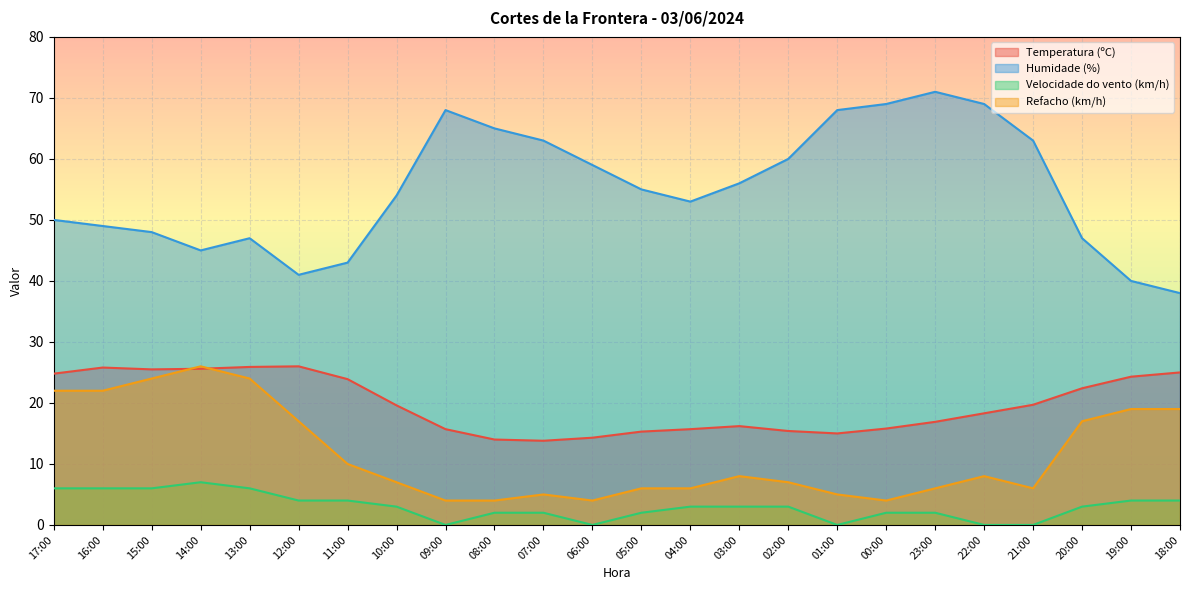

Is the value of Velocidade do vento (km/h) at 19:00 greater than the value of Temperatura (ºC) at 21:00?

No